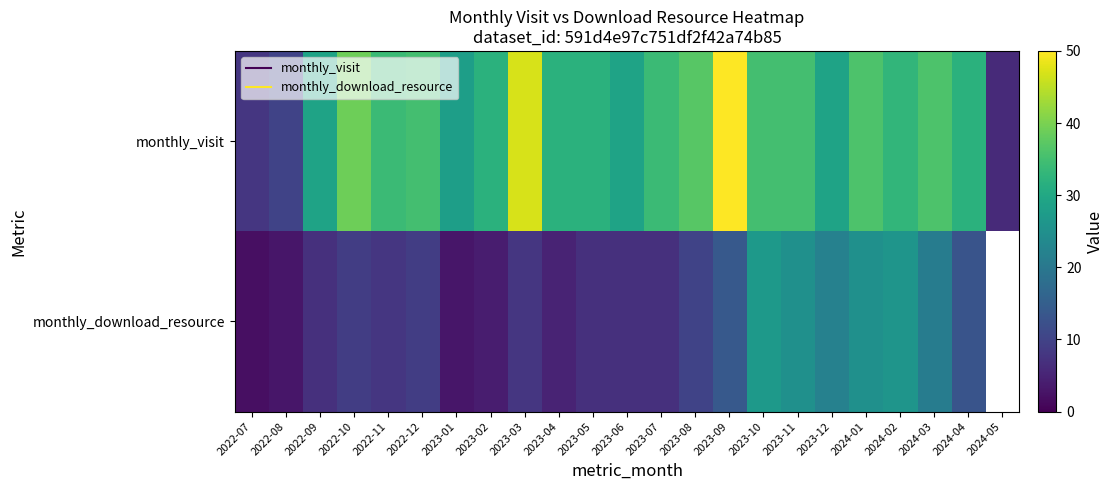

Rank the categories by monthly_visit value from highest to lowest.

2023-09, 2023-03, 2022-10, 2023-08, 2024-01, 2024-03, 2022-12, 2023-10, 2023-11, 2022-11, 2023-07, 2024-02, 2023-02, 2023-04, 2023-05, 2024-04, 2022-09, 2023-06, 2023-12, 2023-01, 2022-08, 2022-07, 2024-05